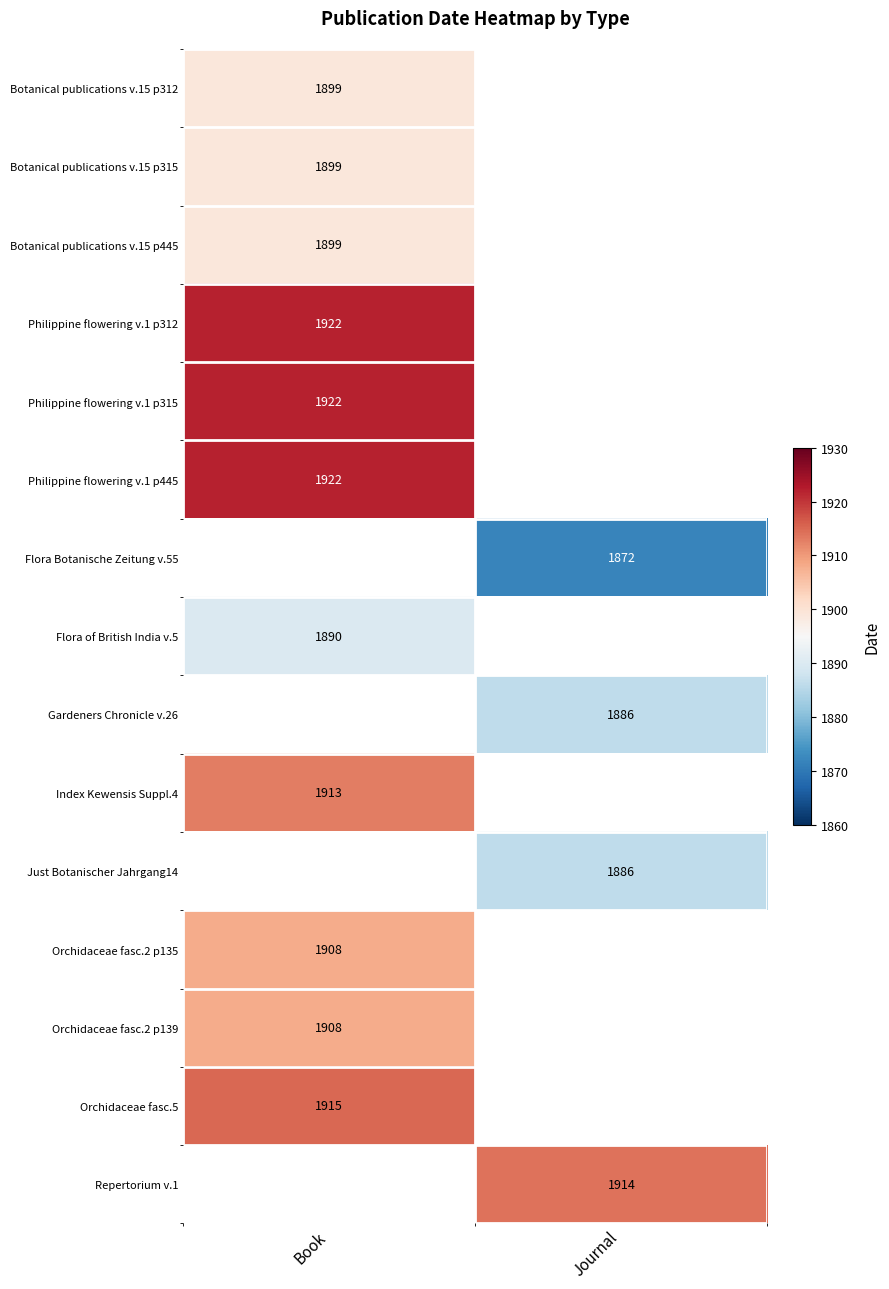

True or false: Botanical publications v.15 p445 has a value of 1899 at Book.

True